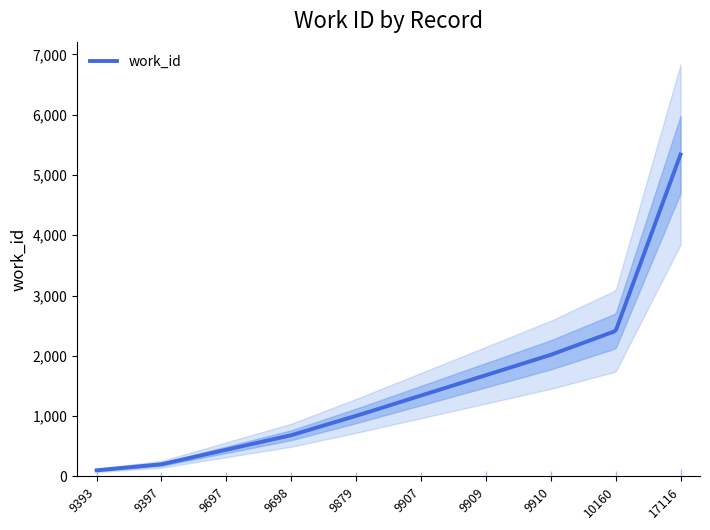

Which category has the lowest value across all series?

9393